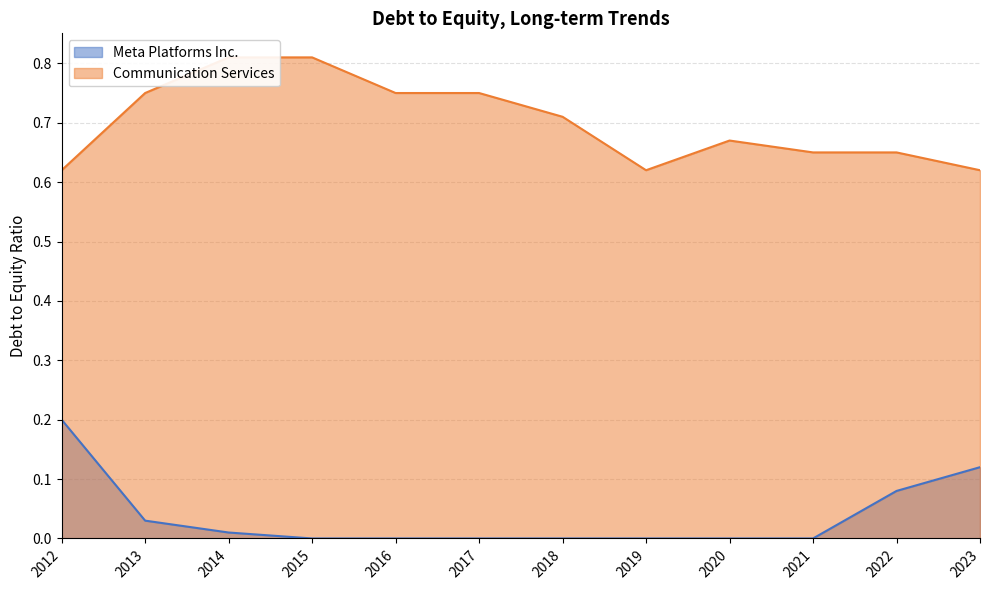

What is the lowest value of the Communication Services series?

0.6